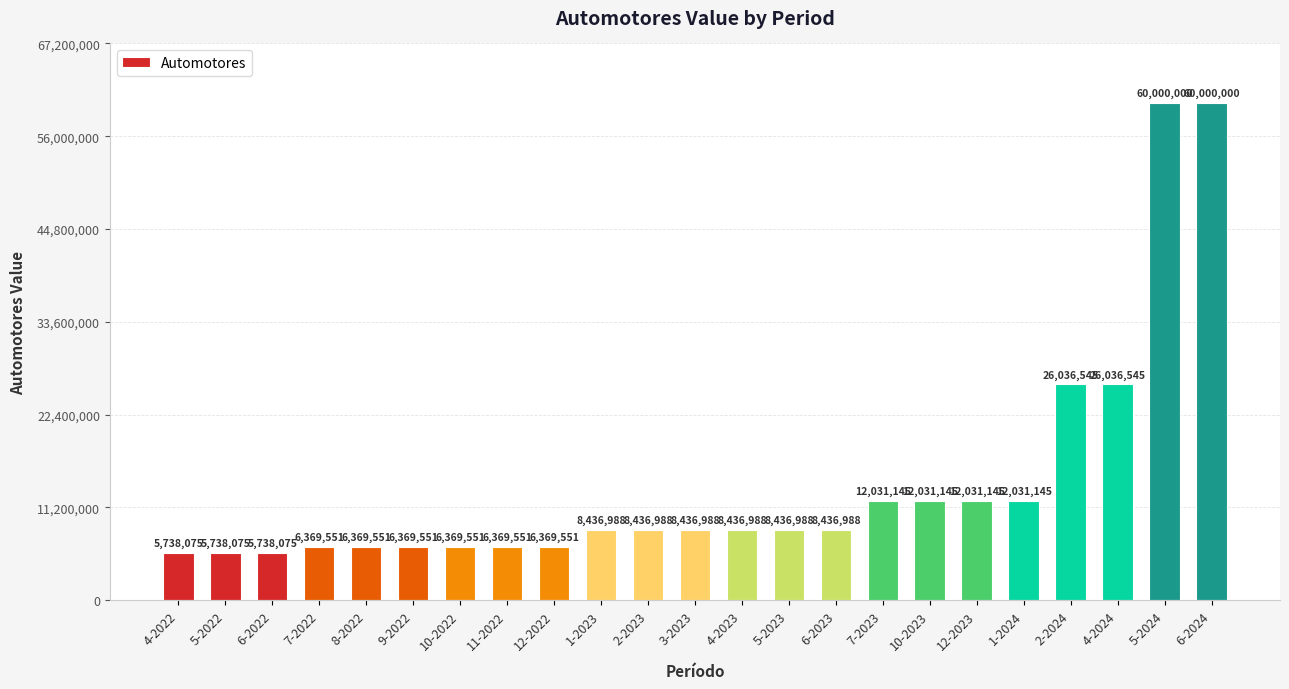

What is the minimum value shown in the chart?

5738075